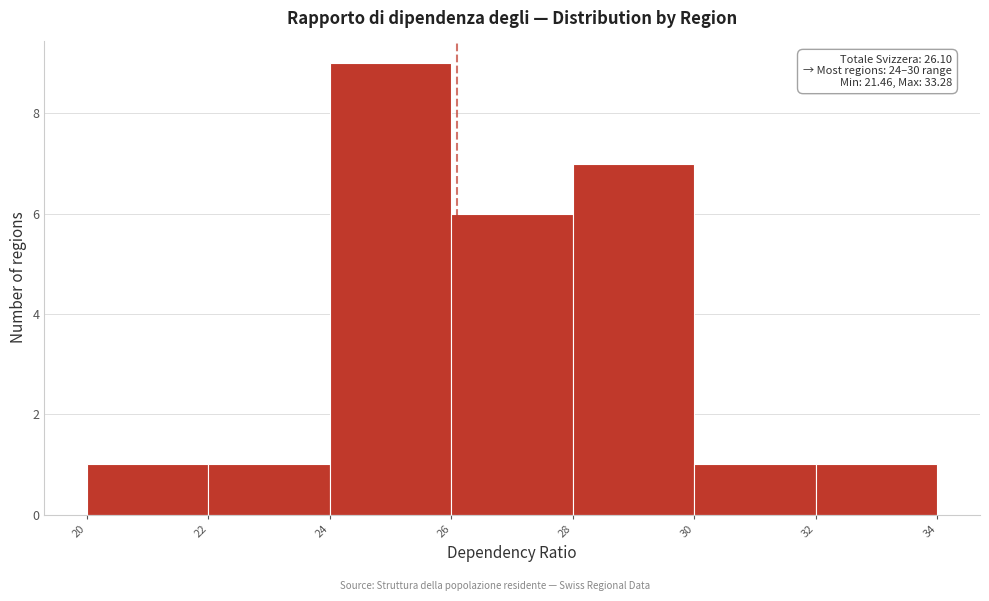

Over which range of the x-axis is the bar tallest?

24 to 26